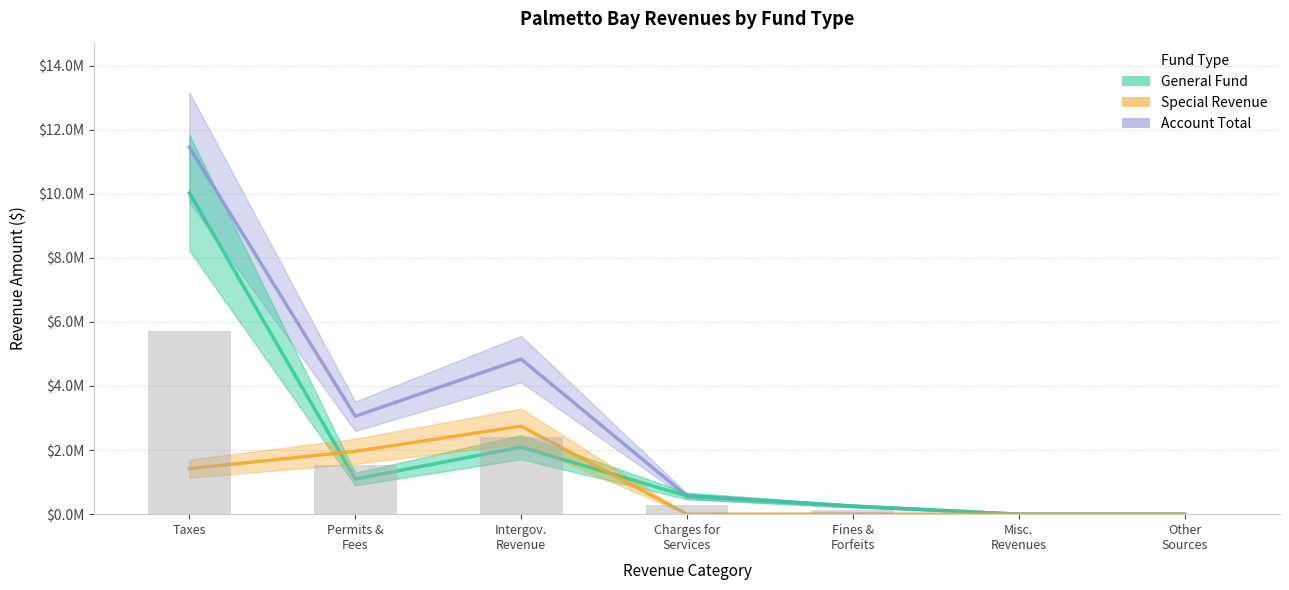

Rank the categories by General Fund value from highest to lowest.

Taxes, Intergov.
Revenue, Permits &
Fees, Charges for
Services, Fines &
Forfeits, Misc.
Revenues, Other
Sources